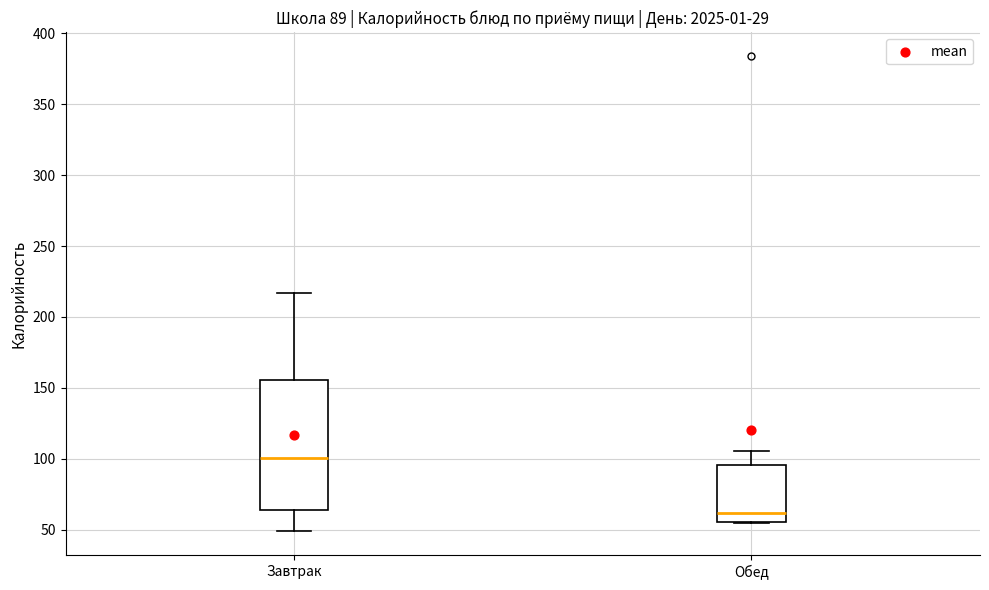

Which box is the tallest, from its lower edge to its upper edge?

Завтрак